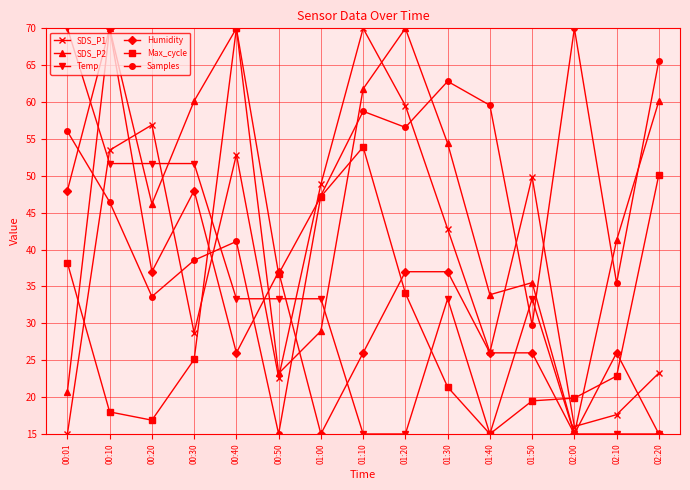

At 01:10, list the series in order from largest to smallest.

SDS_P1, SDS_P2, Samples, Max_cycle, Humidity, Temp